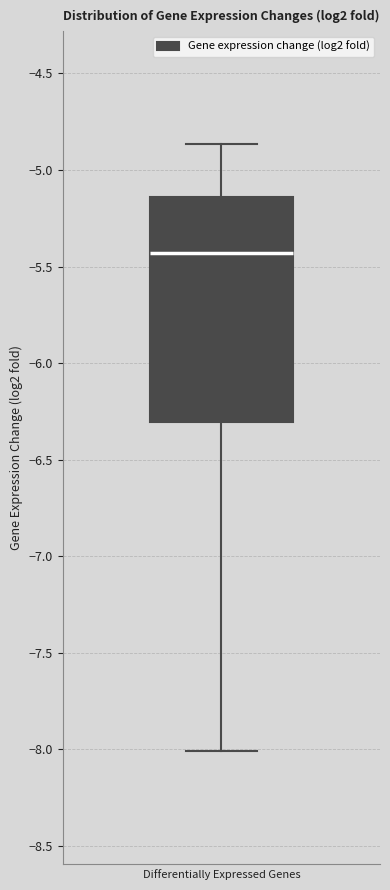

Read this box plot against the y-axis: the position of the median line, the range covered by the box, and the ends of both whiskers. The values are not printed on the chart, so give them approximately, as read against the axis.

median -5.45, box -6.30 to -5.15, whiskers -8.00 to -4.85